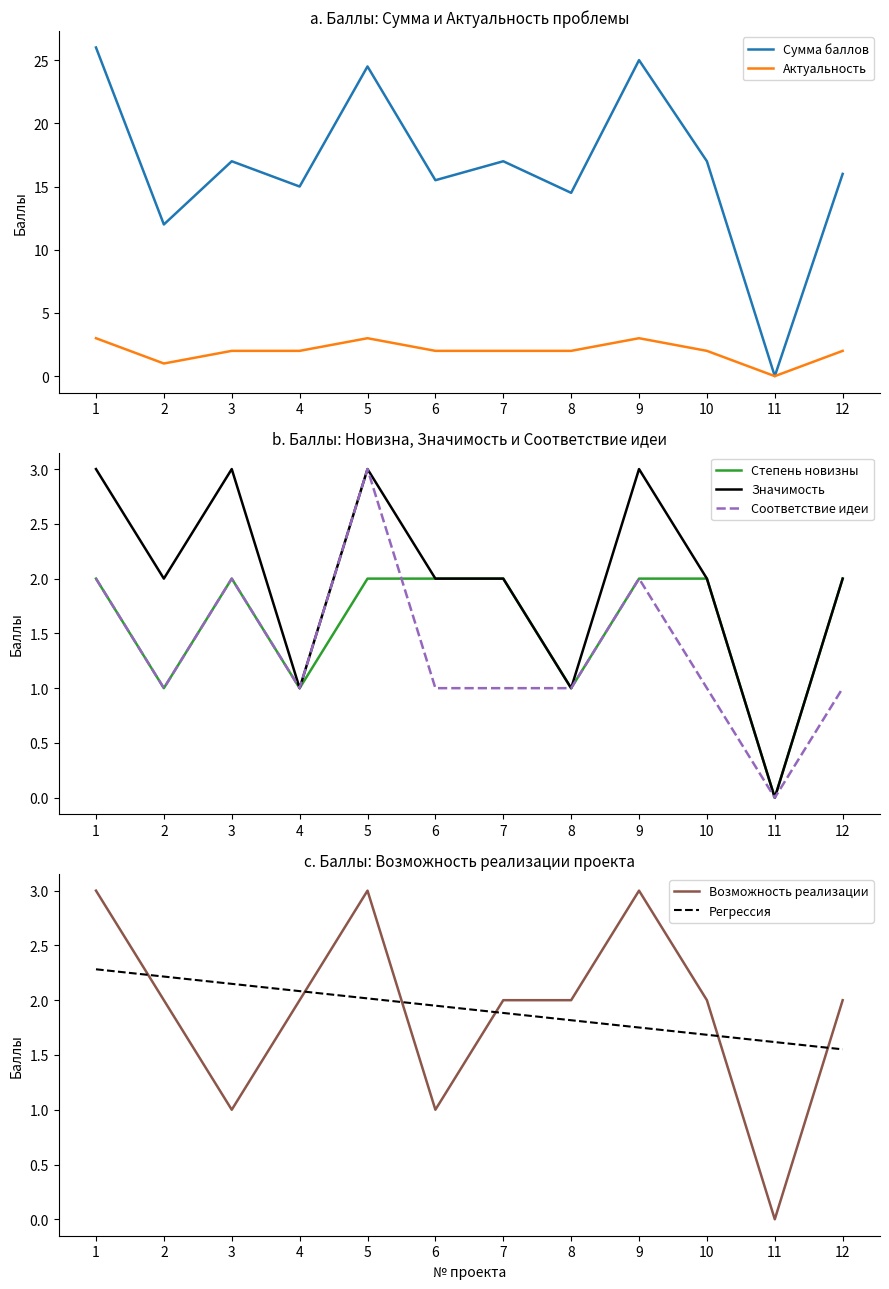

After their last crossing, which series has the higher values: Соответствие идеи or Степень новизны?

Степень новизны